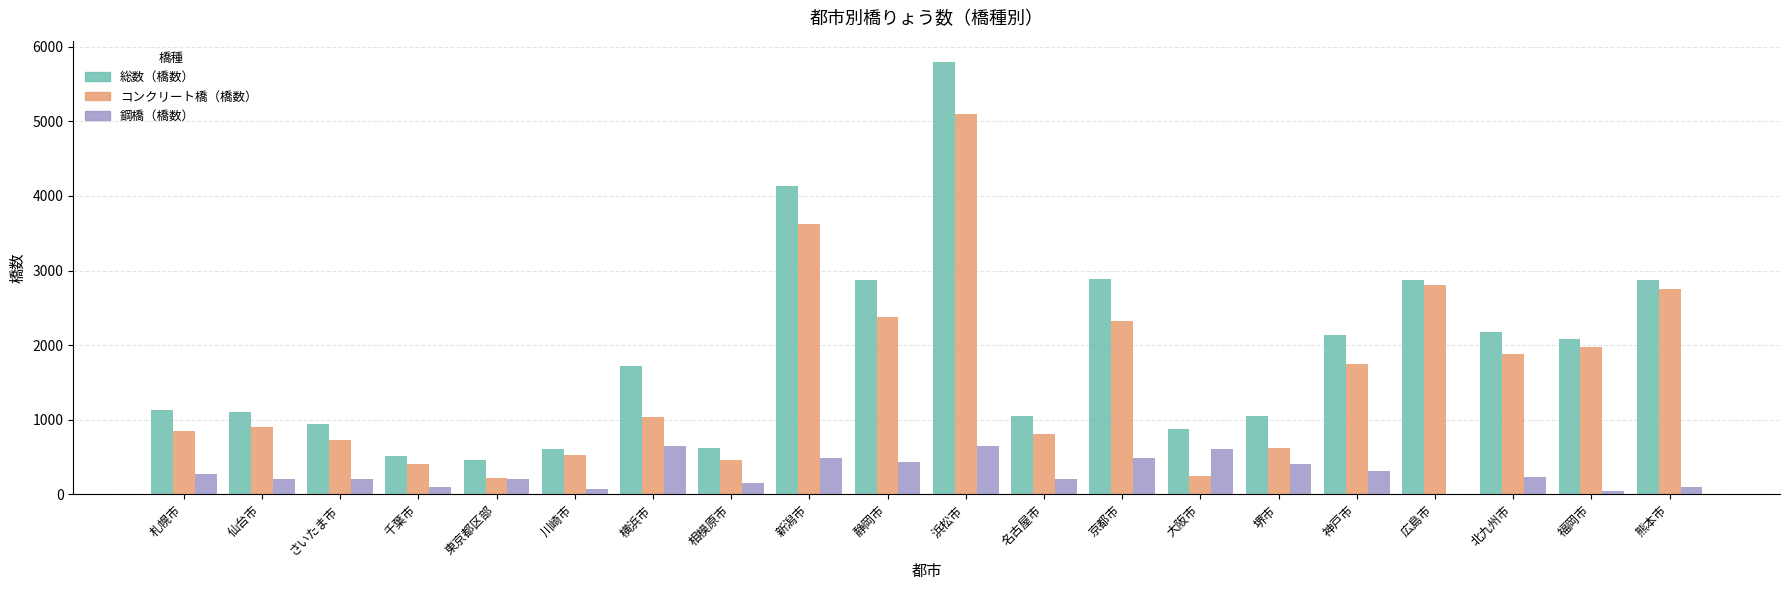

What value does the 総数（橋数） series have at 相模原市?

625